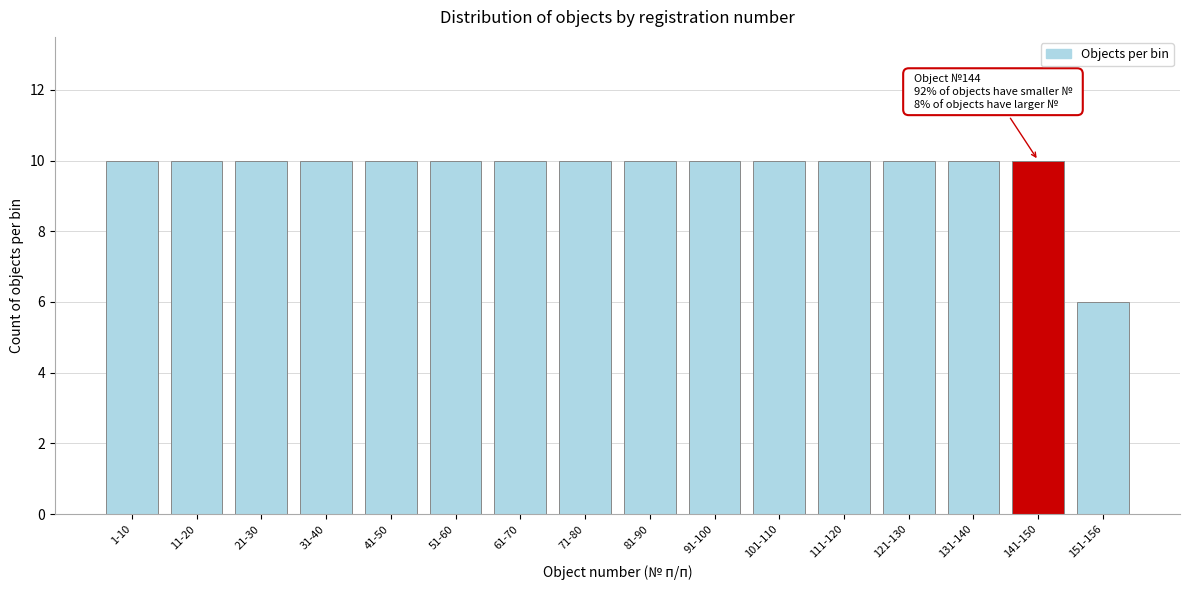

Reading left to right, list all the values displayed in this chart.

10	10	10	10	10	10	10	10	10	10	10	10	10	10	10	6